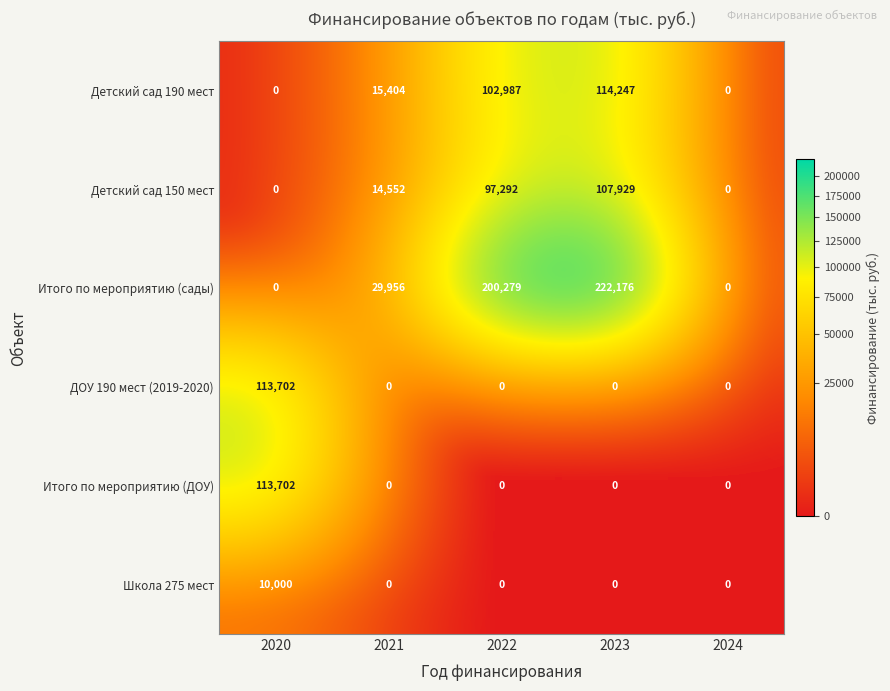

Is it true that ДОУ 190 мест (2019-2020) equals 58394 at 2022?

False